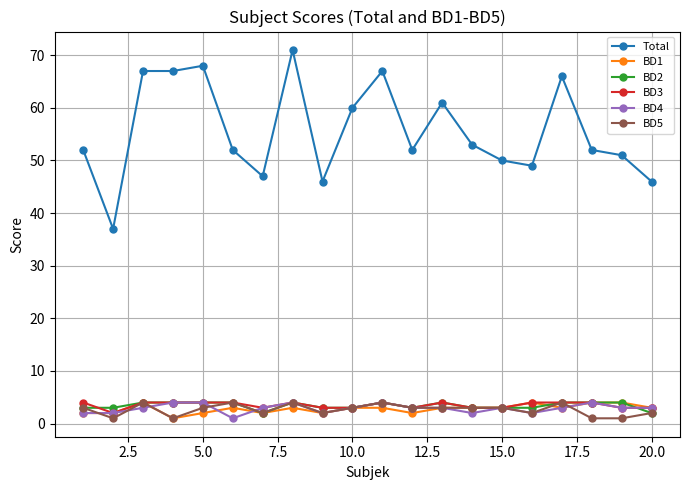

True or false: Total and BD1 cross at least once.

False